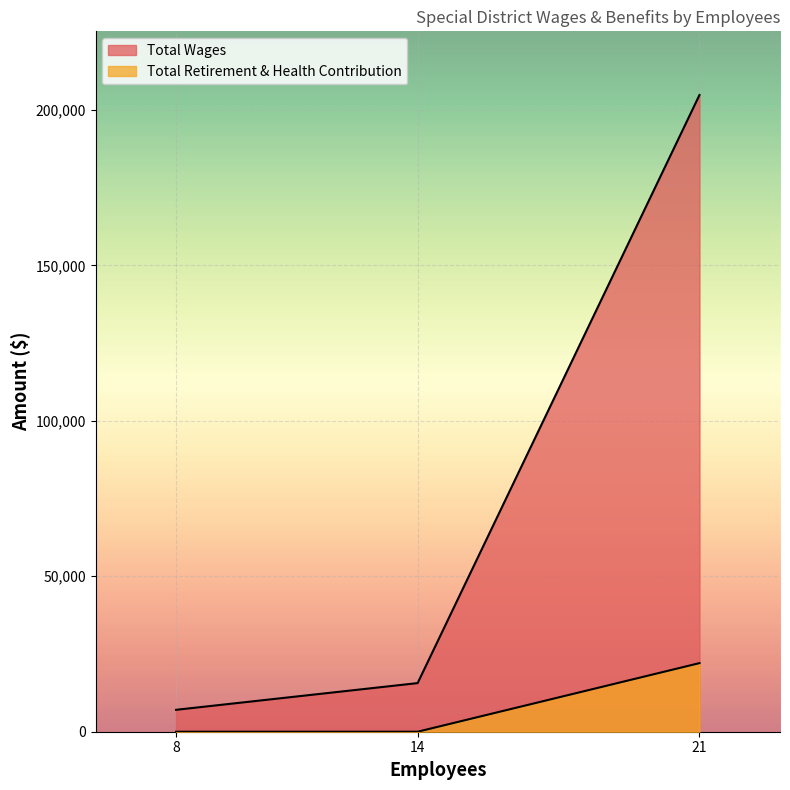

Which category has the highest value in the Total Retirement & Health Contribution series?

21